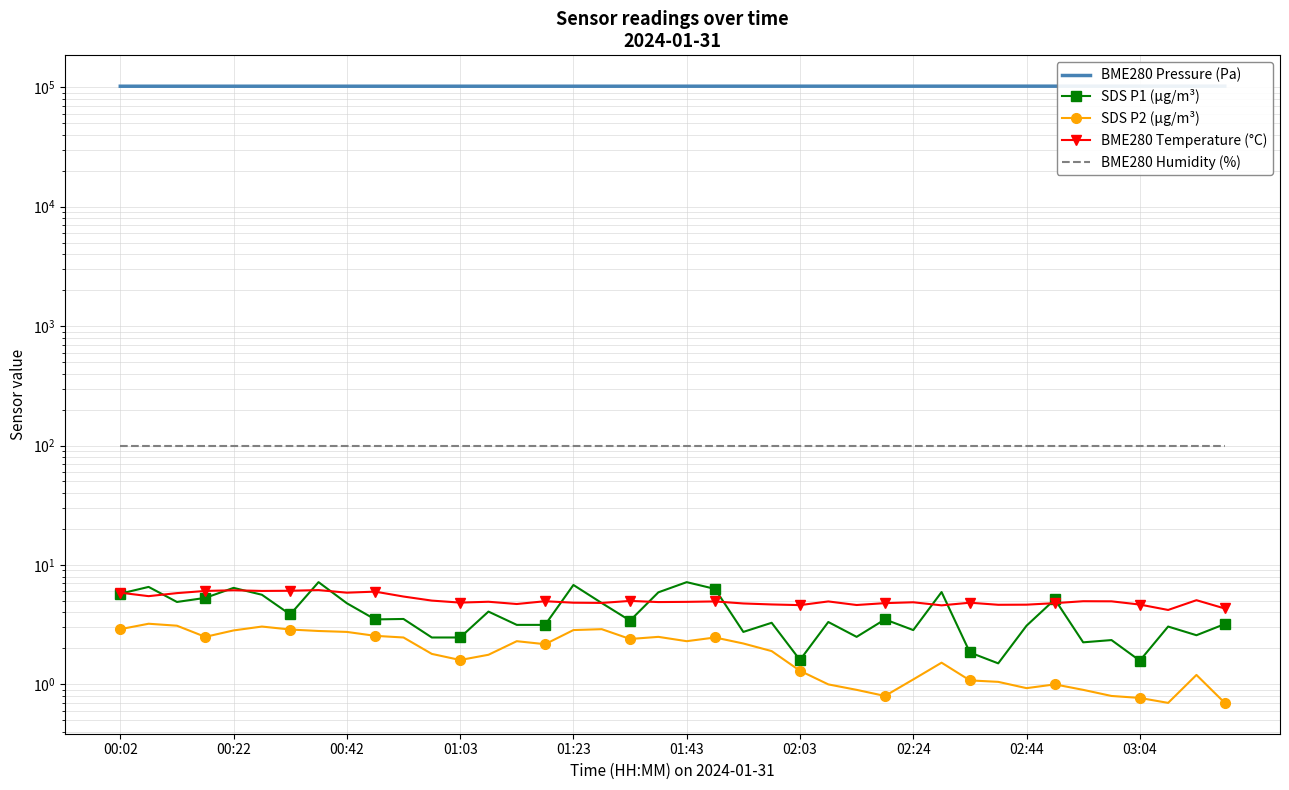

Reading right to left, transcribe all the data shown in this chart.

BME280 Pressure (Pa): 102116.1	102089.1	102124.4	102111.6	102115.2	102123.1	102115.7	102117.9	102116.2	102112.9	102108.3	102105.7	102087.2	102086.9	102076.2	102067.4	102053.0	102060.7	102050.4	102048.8	102034.6	102034.3	102008.2	102014.4	102011.3	102008.5	102007.9	102004.6	102016.4	102019.5	102020.3	102021.6	102021.5	102013.8	102010.3	102010.9	102020.1	102010.2	102007.0	102007.4
SDS P1 (µg/m³): 3.2	2.6	3.0	1.6	2.4	2.2	5.2	3.1	1.5	1.9	5.9	2.9	3.5	2.5	3.3	1.6	3.3	2.8	6.3	7.2	5.9	3.4	4.8	6.8	3.1	3.1	4.1	2.5	2.5	3.5	3.5	4.8	7.2	3.9	5.6	6.4	5.3	4.9	6.5	5.8
SDS P2 (µg/m³): 0.7	1.2	0.7	0.8	0.8	0.9	1.0	0.9	1.1	1.1	1.5	1.1	0.8	0.9	1.0	1.3	1.9	2.2	2.5	2.3	2.5	2.4	2.9	2.9	2.2	2.3	1.8	1.6	1.8	2.5	2.5	2.8	2.8	2.9	3.0	2.8	2.5	3.1	3.2	2.9
BME280 Temperature (°C): 4.3	5.1	4.2	4.7	5.0	5.0	4.8	4.7	4.6	4.8	4.6	4.9	4.8	4.6	5.0	4.6	4.7	4.8	5.0	4.9	4.9	5.0	4.8	4.8	5.0	4.7	4.9	4.8	5.0	5.4	6.0	5.9	6.2	6.1	6.1	6.1	6.1	5.8	5.5	5.9
BME280 Humidity (%): 100.0	100.0	100.0	100.0	100.0	100.0	100.0	100.0	100.0	100.0	100.0	100.0	100.0	100.0	100.0	100.0	100.0	100.0	100.0	100.0	100.0	100.0	100.0	100.0	100.0	100.0	100.0	100.0	100.0	100.0	100.0	100.0	100.0	100.0	100.0	100.0	100.0	100.0	100.0	100.0